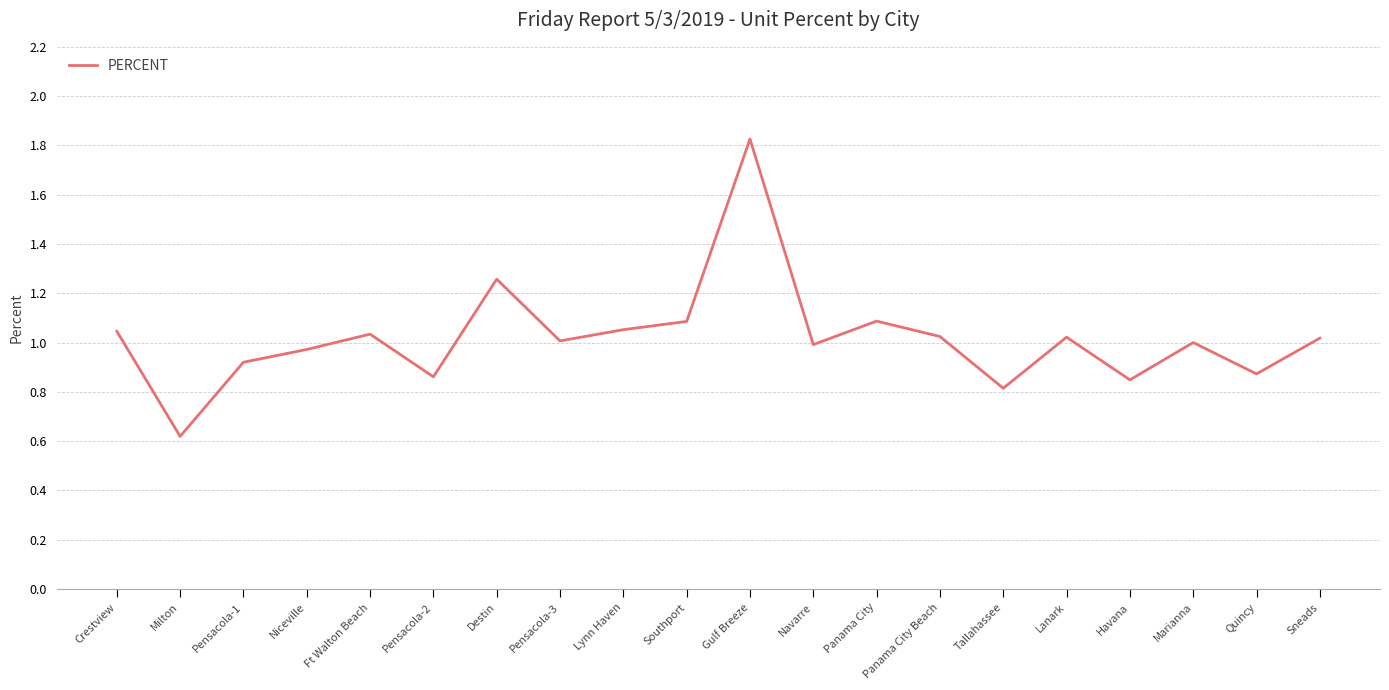

The value at Havana is 0.3. True or false?

False